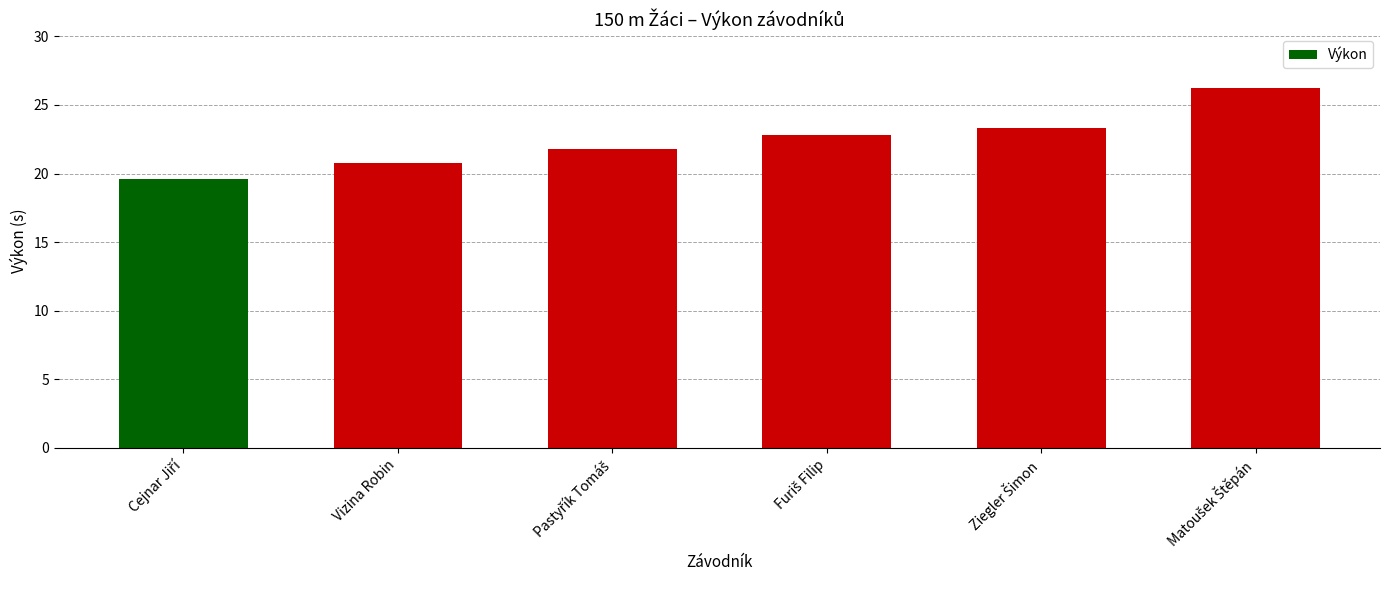

What is the minimum value shown in the chart?

19.6